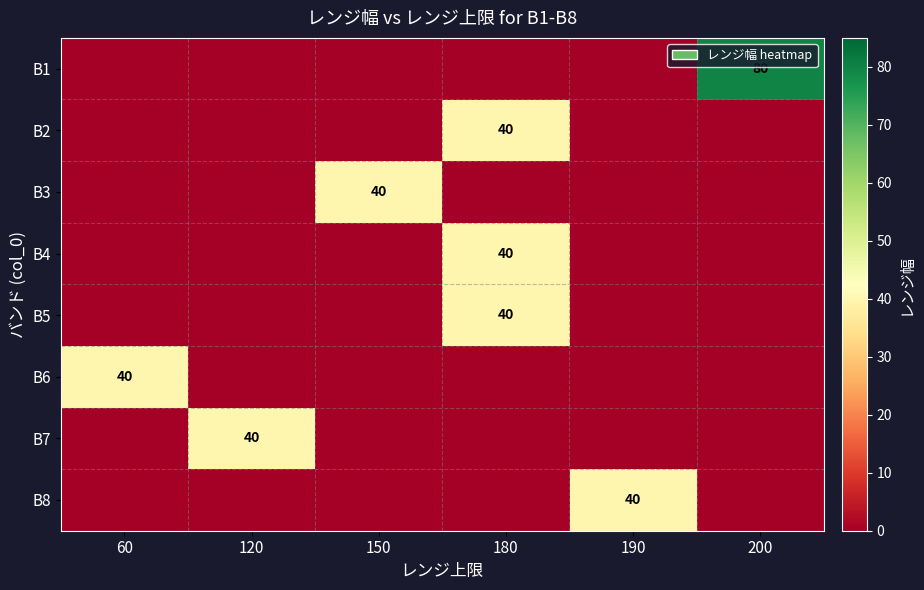

True or false: B8 has a value of 40 at 190.

True